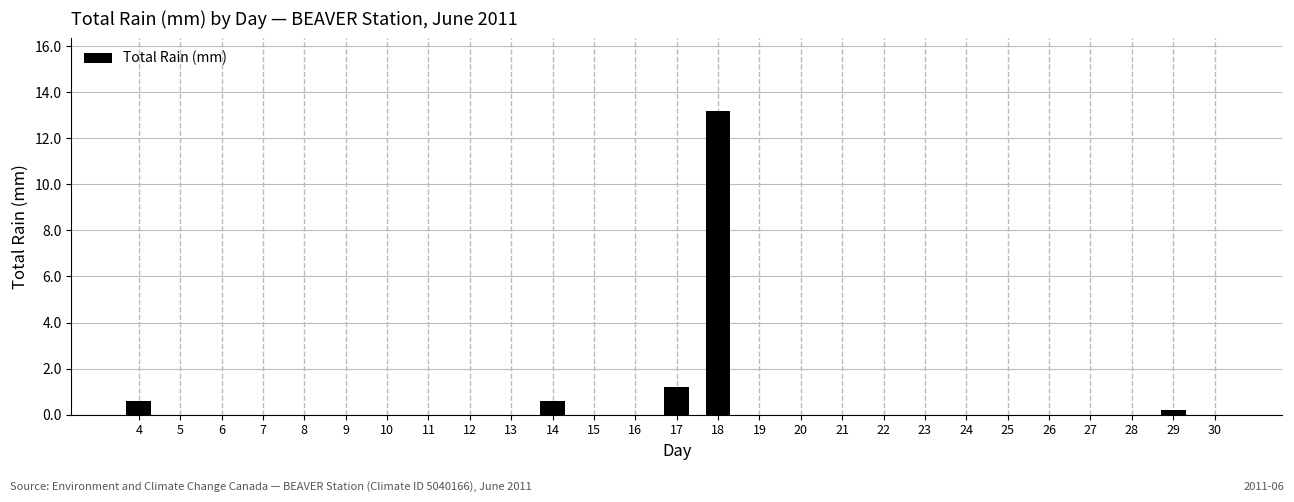

Reading left to right, list all the values displayed in this chart.

4=0.6	5=0.0	6=0.0	7=0.0	8=0.0	9=0.0	10=0.0	11=0.0	12=0.0	13=0.0	14=0.6	15=0.0	16=0.0	17=1.2	18=13.2	19=0.0	20=0.0	21=0.0	22=0.0	23=0.0	24=0.0	25=0.0	26=0.0	27=0.0	28=0.0	29=0.2	30=0.0